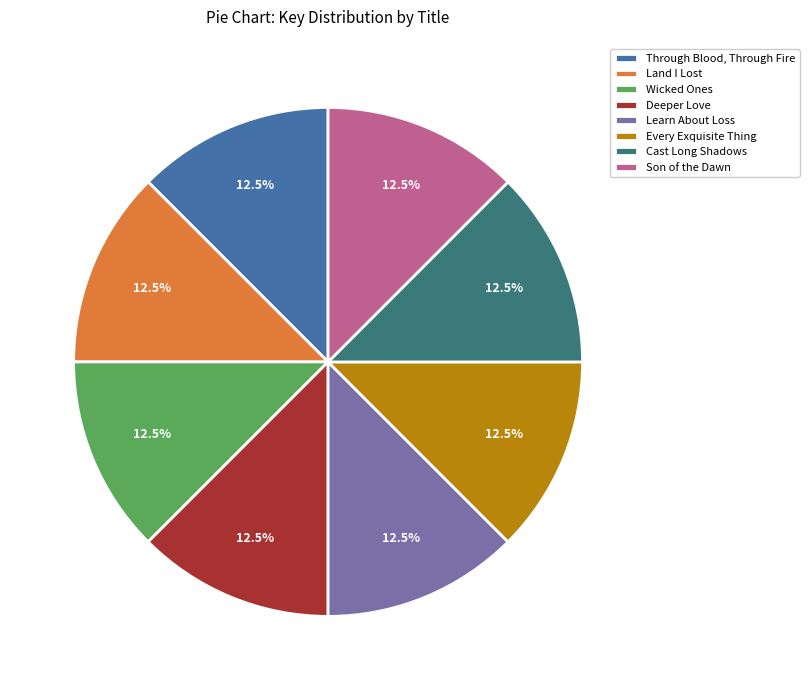

Approximately how many times larger is the value at Son of the Dawn compared to Every Exquisite Thing?

1.0